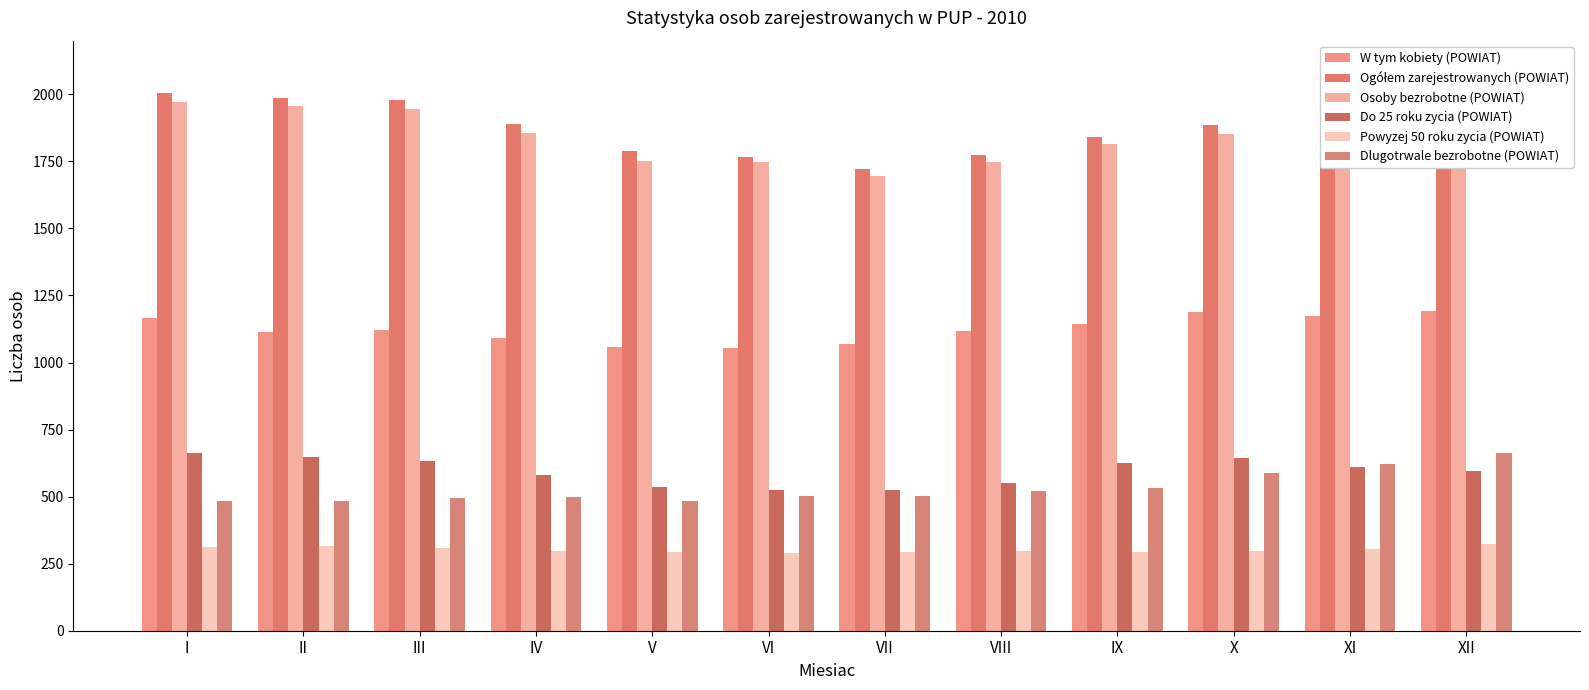

Is it true that Dlugotrwale bezrobotne (POWIAT) equals 482 at I?

True